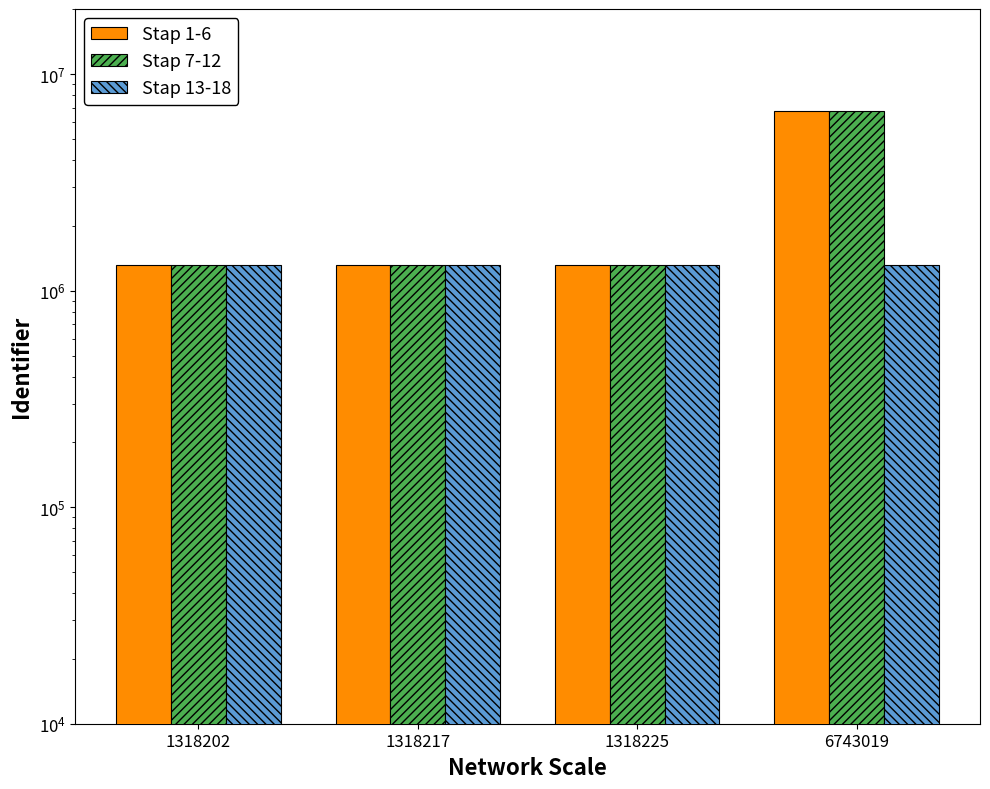

What is the approximate value of Stap 1-6 at 1318202, to the nearest 50?

1318200